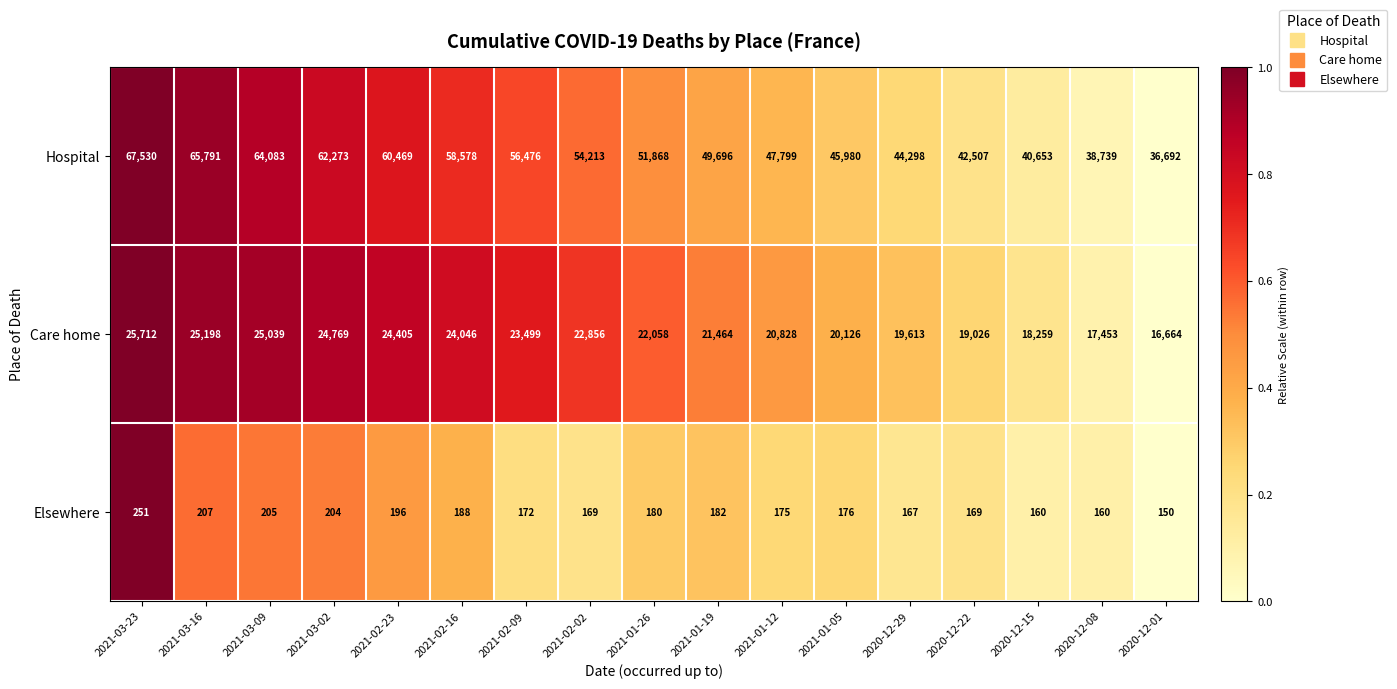

Between 2021-02-09 and 2021-01-12, which series saw the biggest shift?

Hospital